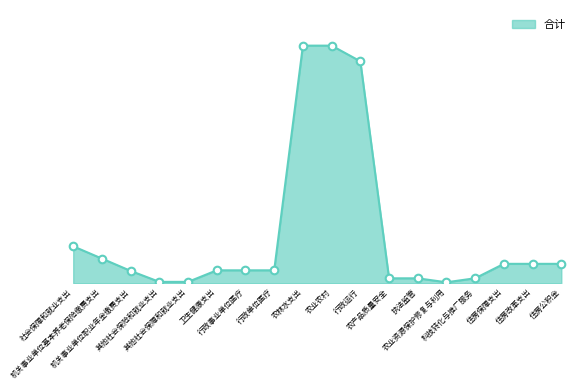

Between 其他社会保障和就业支出 and 行政运行, which is larger?

行政运行